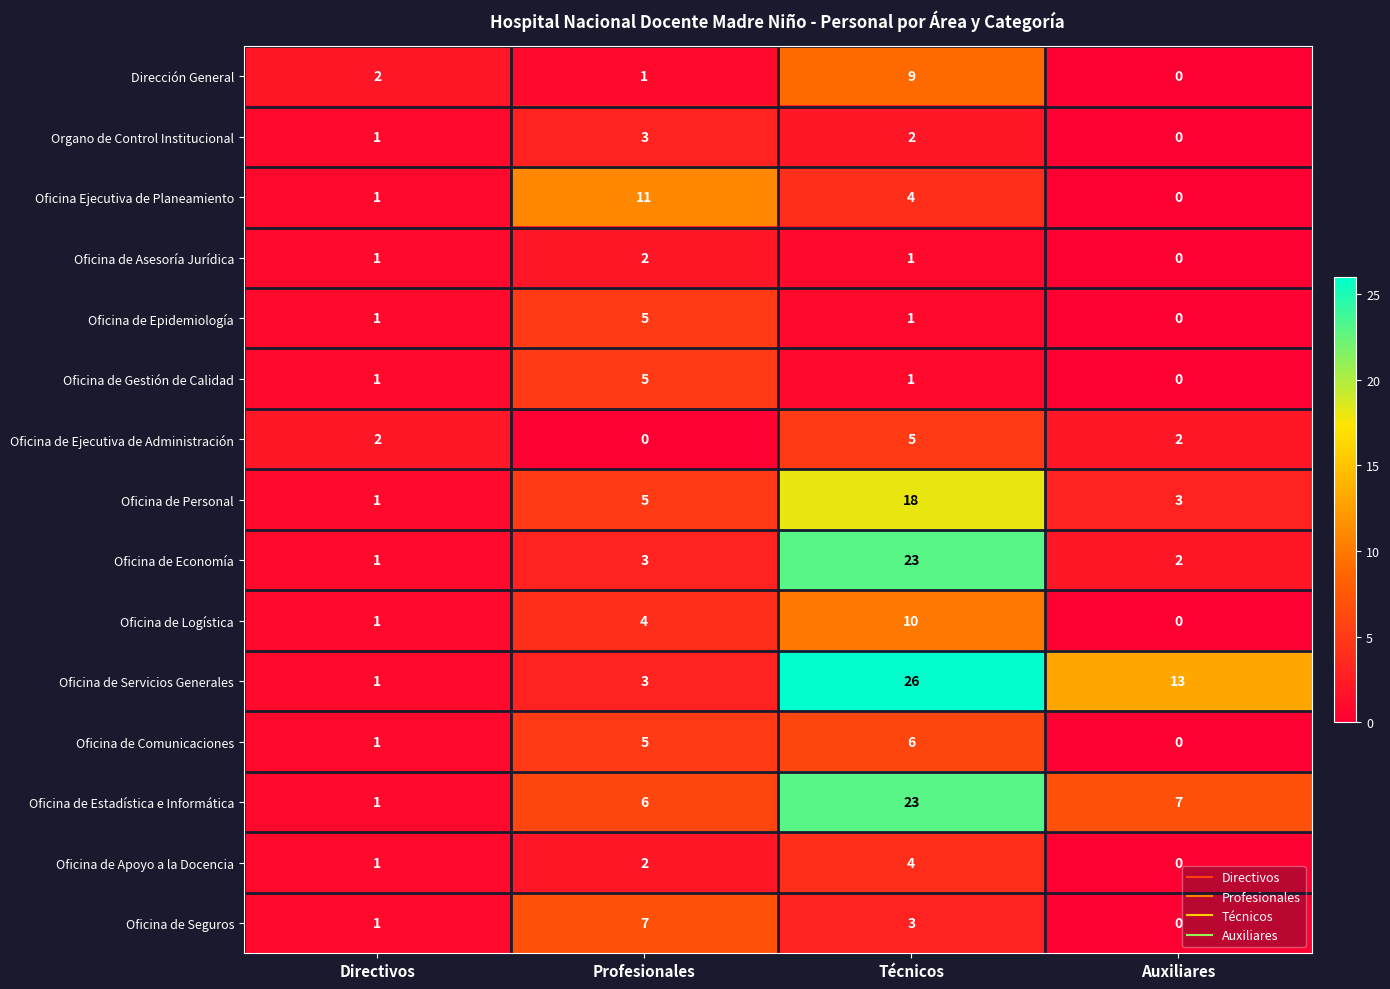

Count the number of categories in the chart.

4